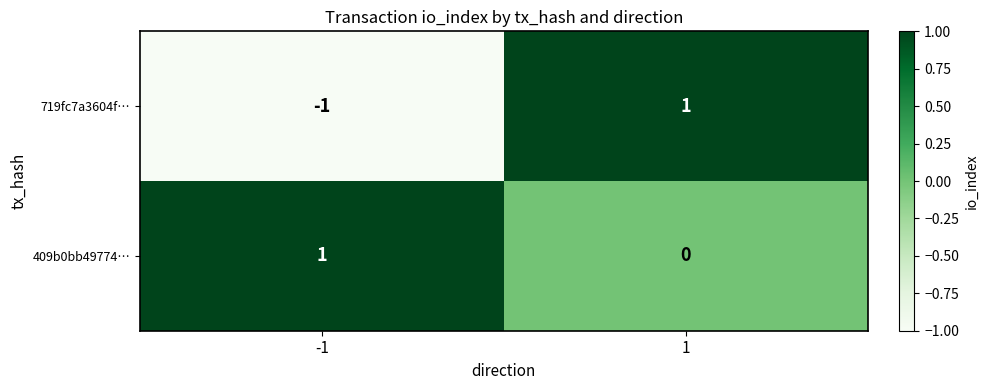

At which category is the sum across all series the highest?

1